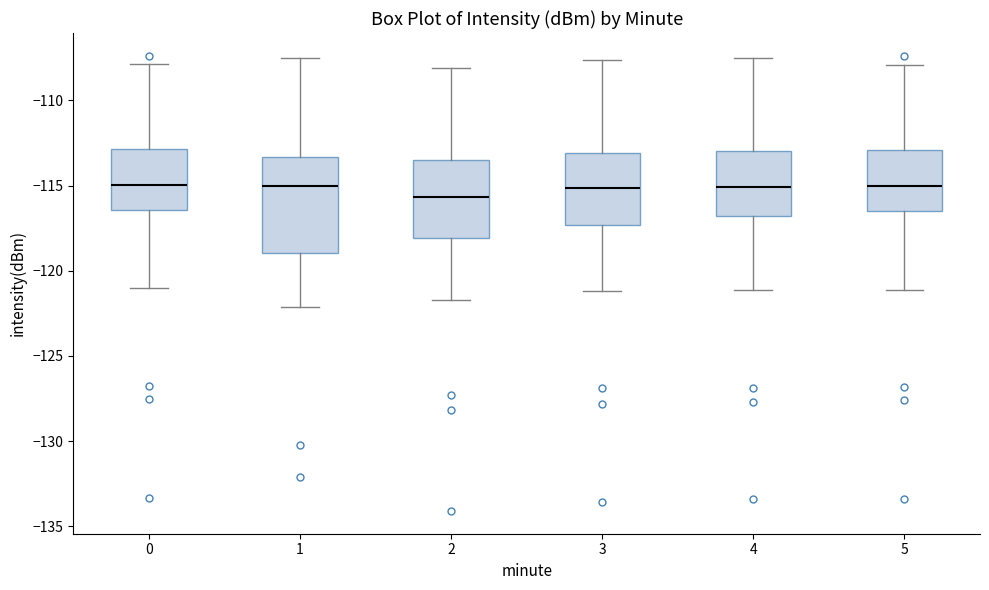

Comparing the boxes themselves (not the whiskers), which one is the tallest?

1